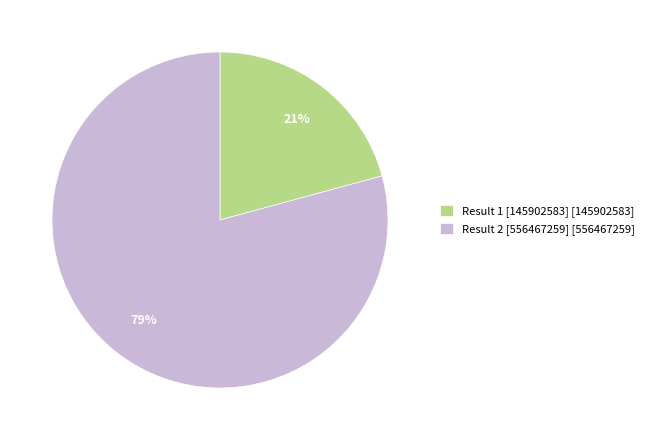

To the nearest percent, what is the difference between the largest and smallest slice percentages?

58%